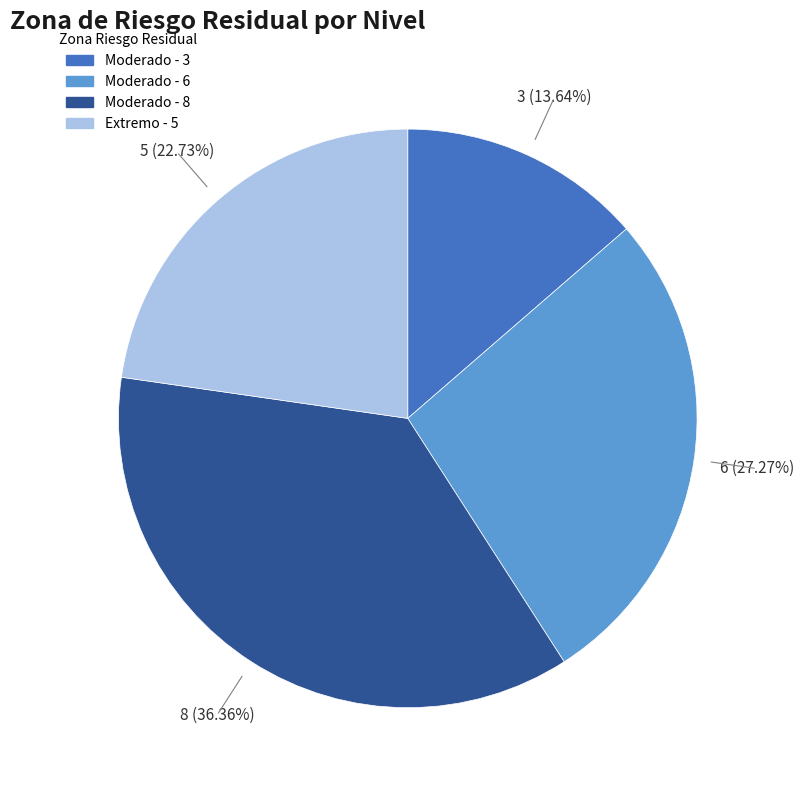

Count the number of slices in the pie.

4